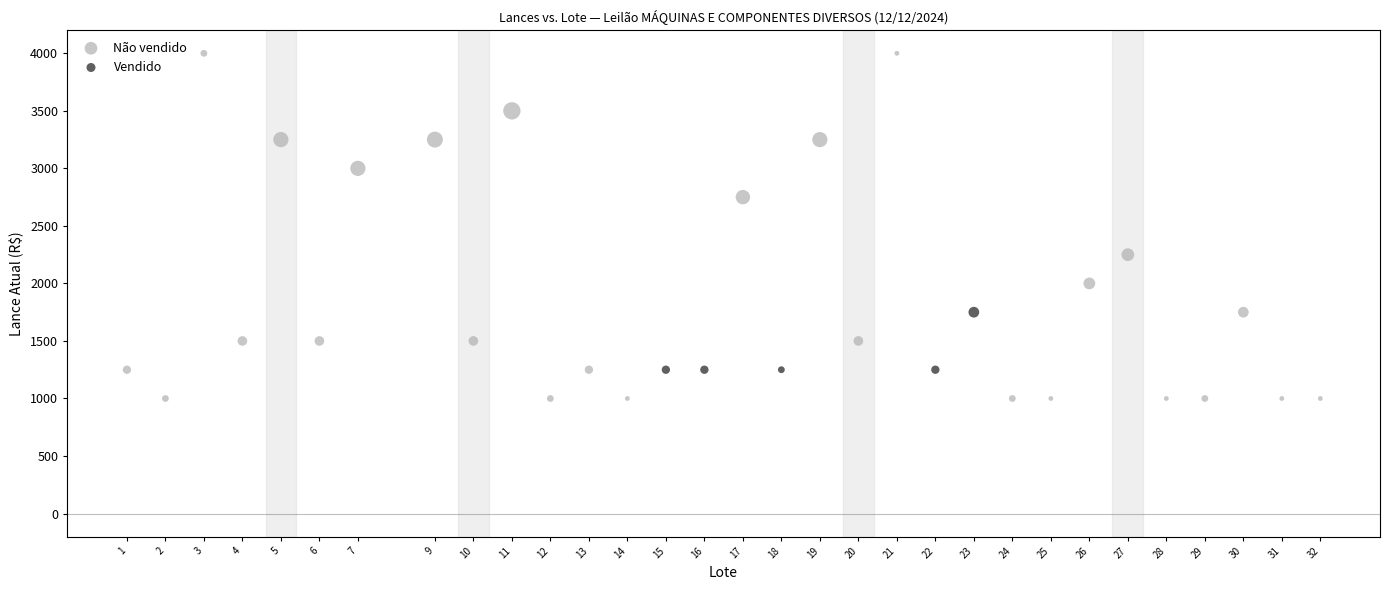

What are all the series names shown in the legend?

Não vendido, Vendido